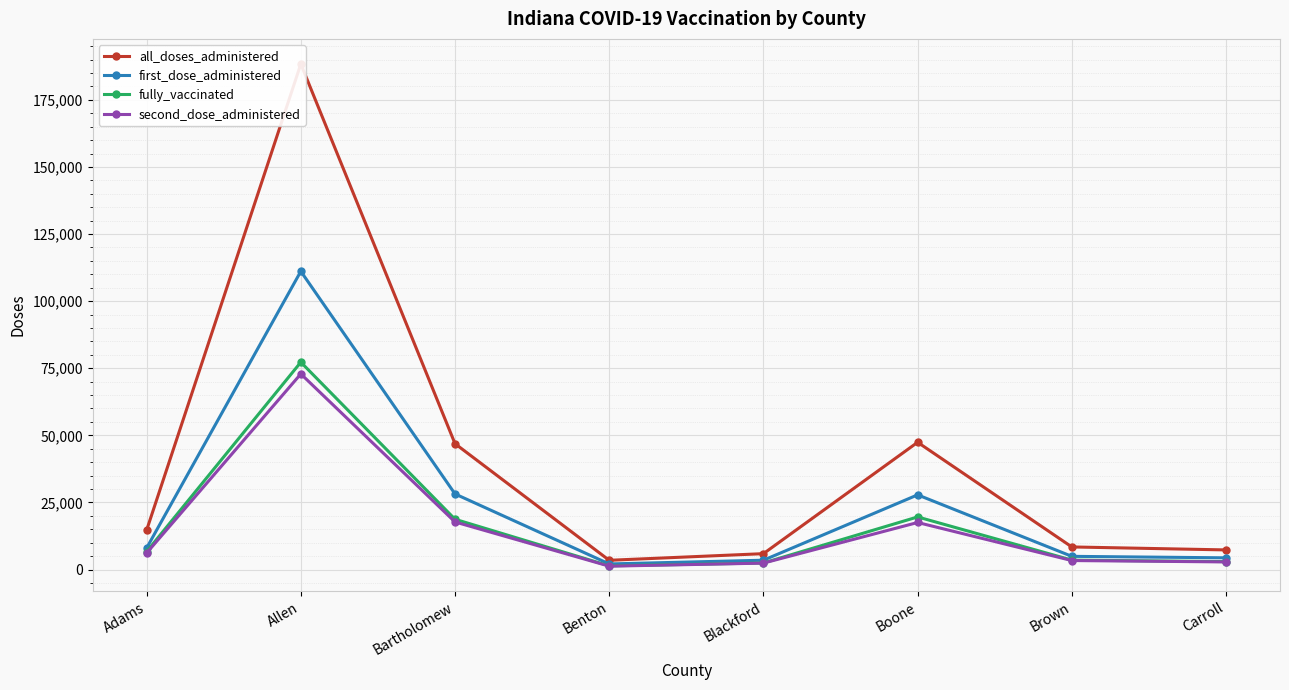

How many data points in second_dose_administered are above 6143?

3